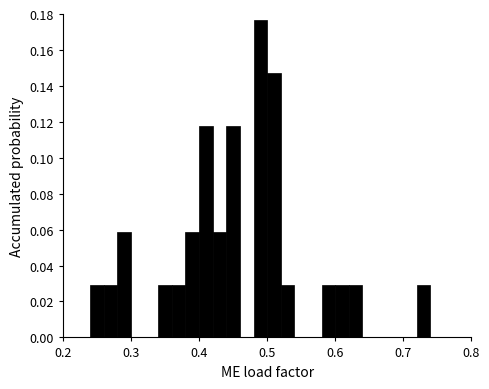

Around what value on the x-axis is the tallest bar? Give the approximate position of its centre, as read against the axis.

0.49